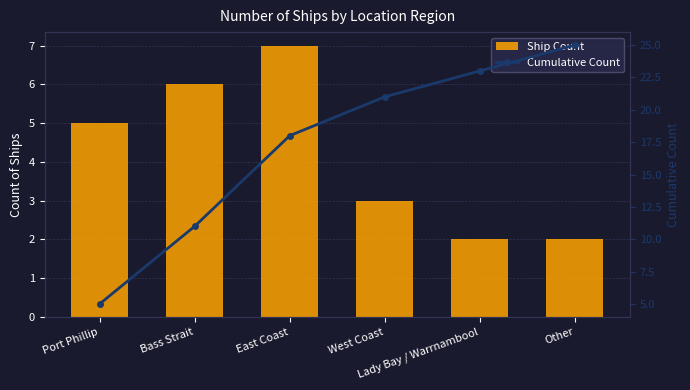

What is the difference between the maximum and minimum values in the Ship Count series?

5